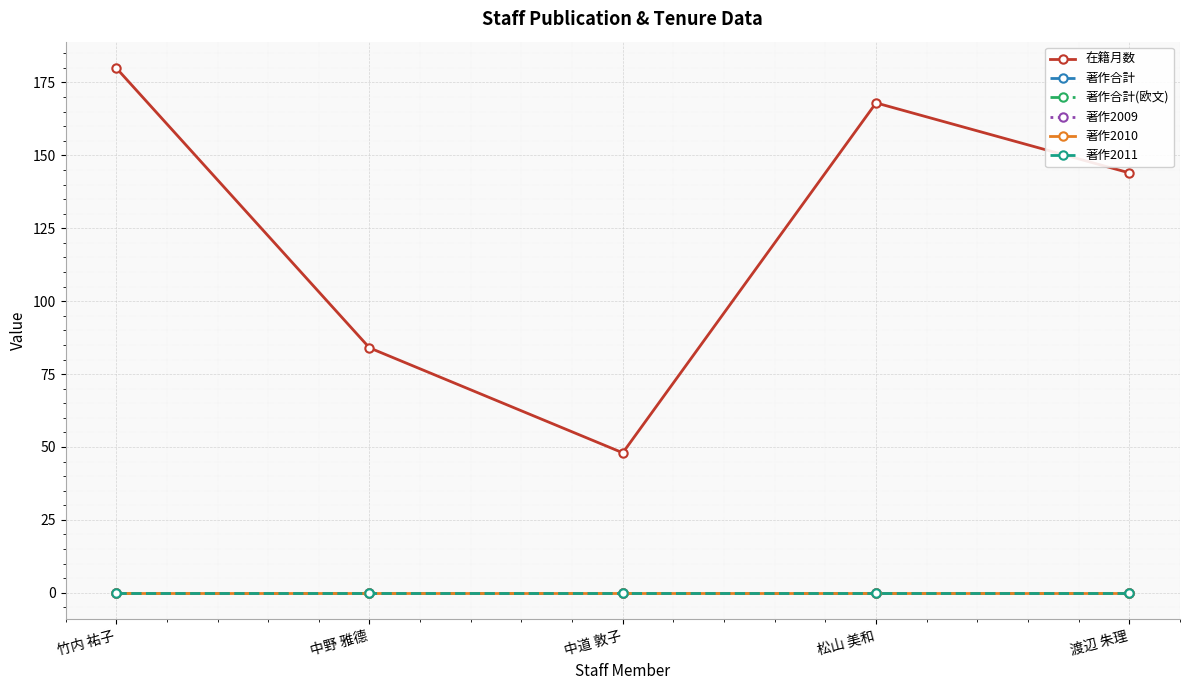

Does the chart have visible grid lines?

Yes